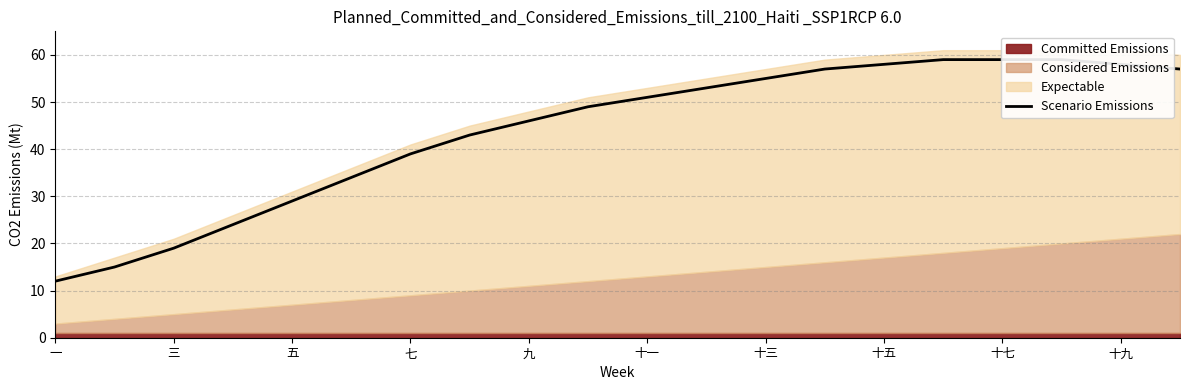

The chart shows a value of 85 at 十三. True or false?

False